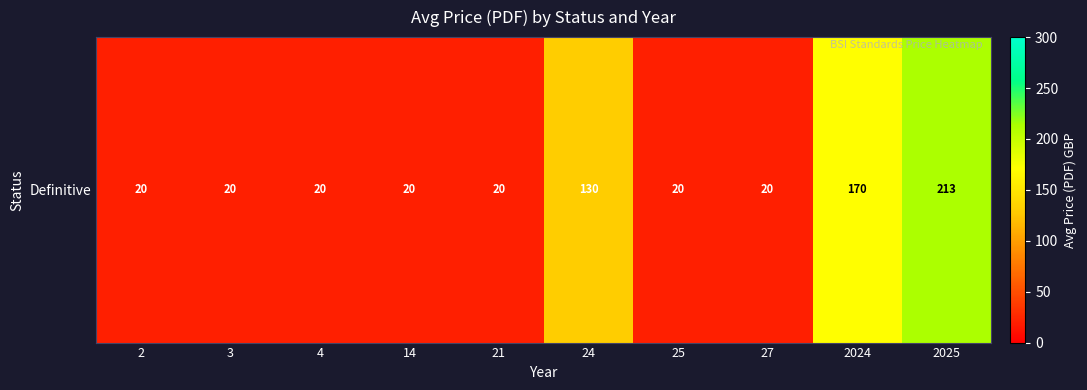

What is the smallest value displayed?

20